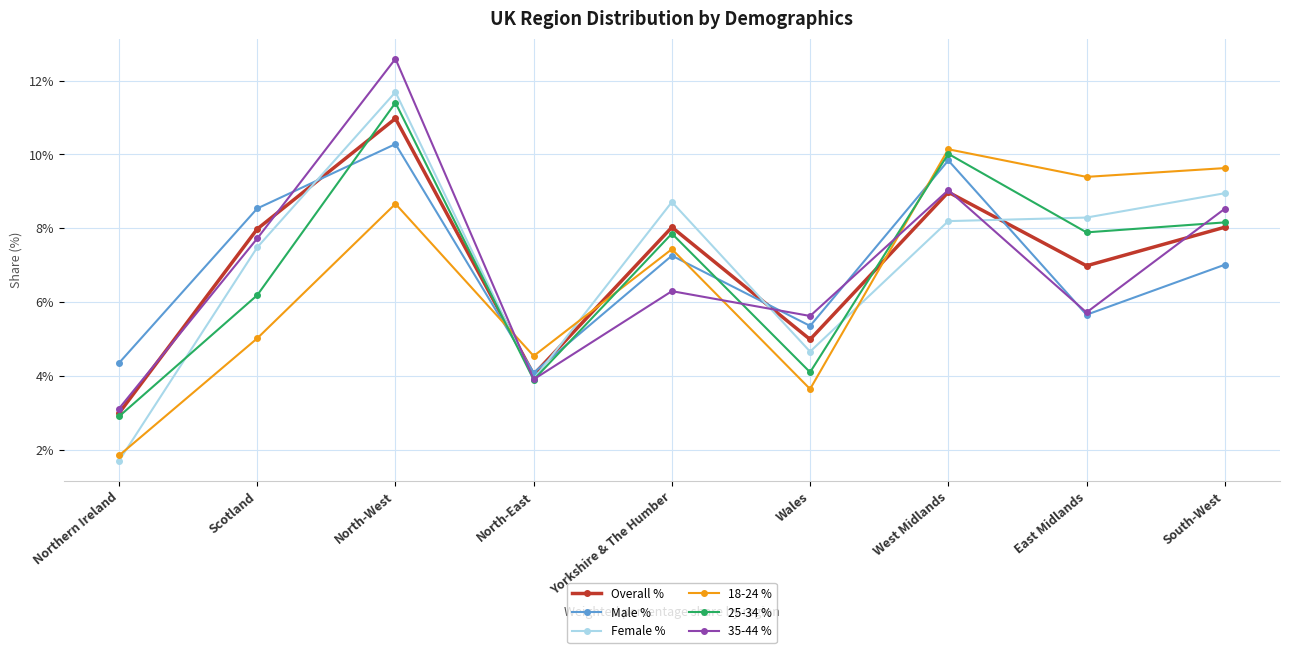

Is the value of Overall % at Wales greater than the value of 25-34 % at Wales?

Yes